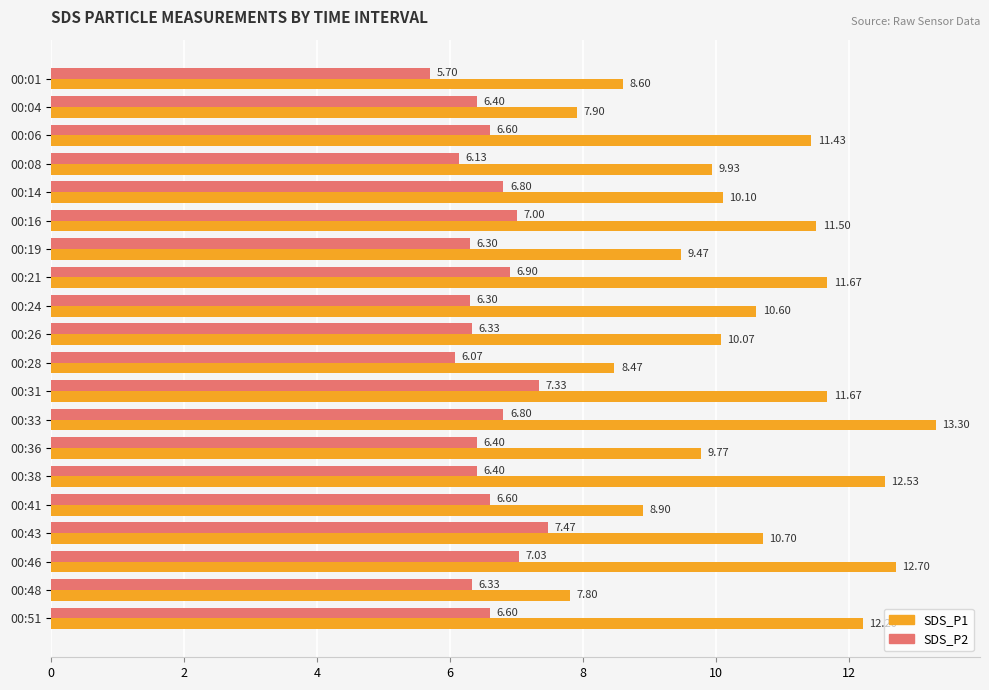

Rank the series by their maximum value, from lowest to highest.

SDS_P2, SDS_P1